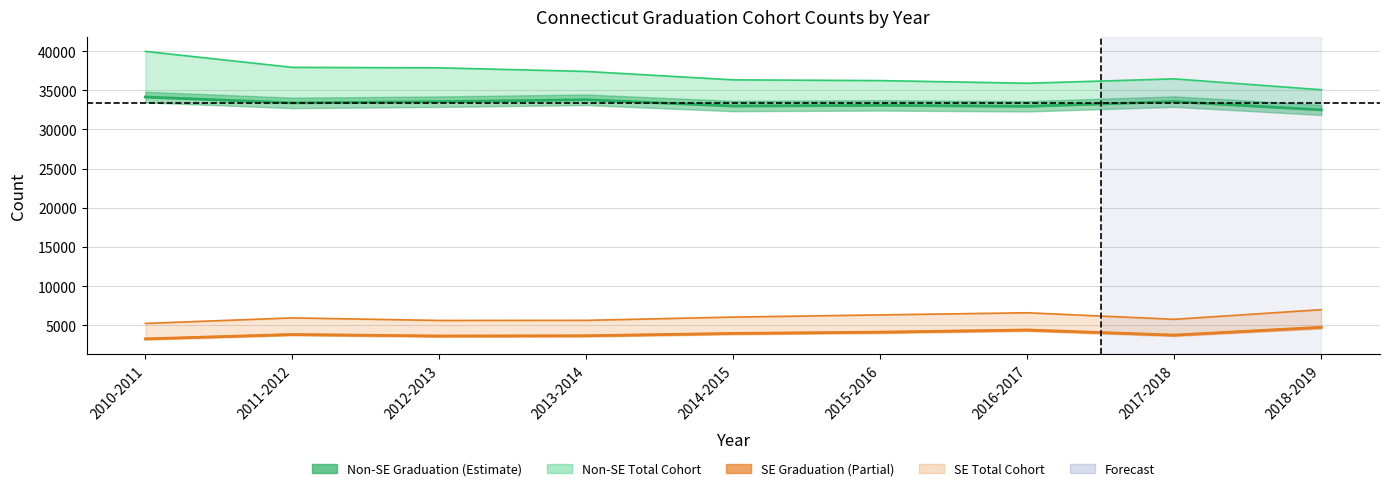

What is the label of the 9th point from the left?

2018-2019